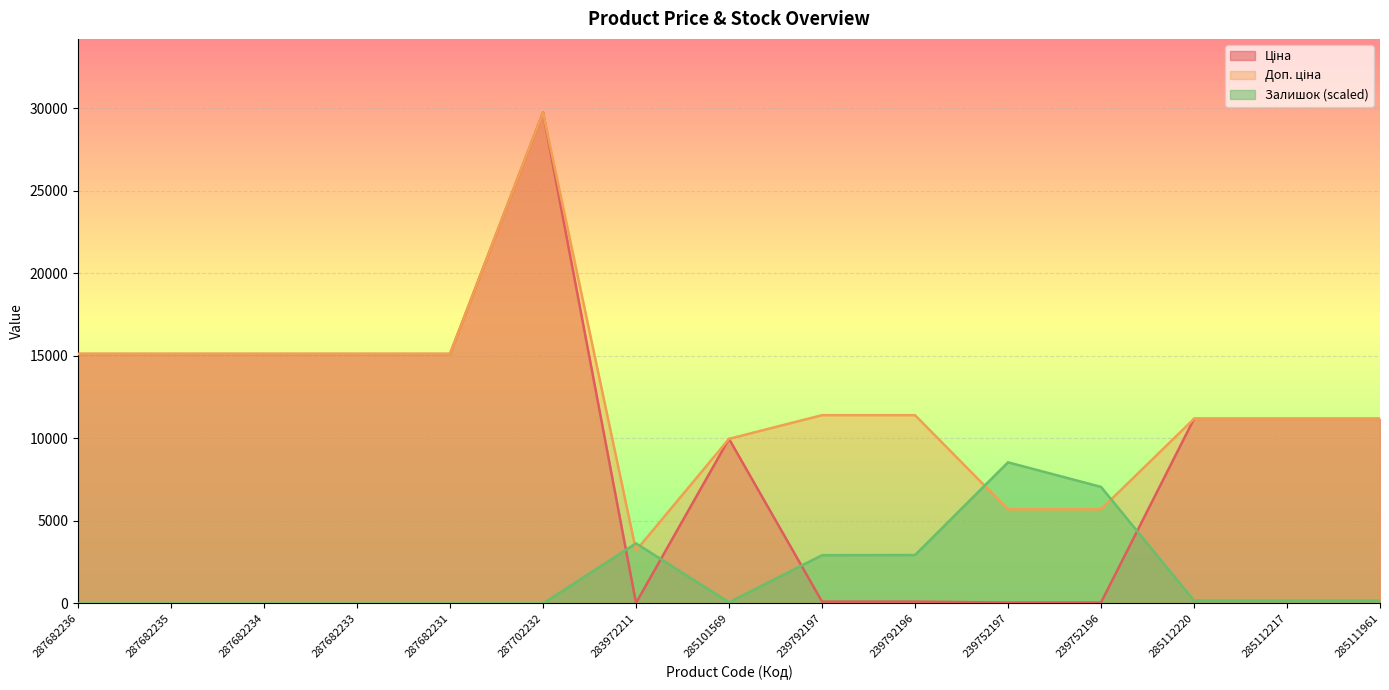

Reading left to right, list all the values displayed in this chart.

Ціна: 287682236=15120.0	287682235=15120.0	287682234=15120.0	287682233=15120.0	287682231=15120.0	287702232=29747.2	283972211=32.0	285101569=9975.0	239792197=114.1	239792196=114.1	239752197=57.0	239752196=57.0	285112220=11188.2	285112217=11188.2	285111961=11188.2
Доп. ціна: 287682236=15120.0	287682235=15120.0	287682234=15120.0	287682233=15120.0	287682231=15120.0	287702232=29747.2	283972211=3205.0	285101569=9975.0	239792197=11410.0	239792196=11410.0	239752197=5705.0	239752196=5705.0	285112220=11188.2	285112217=11188.2	285111961=11188.2
Залишок: 287682236=0.0	287682235=0.0	287682234=0.0	287682233=0.0	287682231=0.0	287702232=0.0	283972211=3643.6	285101569=70.8	239792197=2925.0	239792196=2935.1	239752197=8552.3	239752196=7064.5	285112220=172.1	285112217=172.1	285111961=172.1